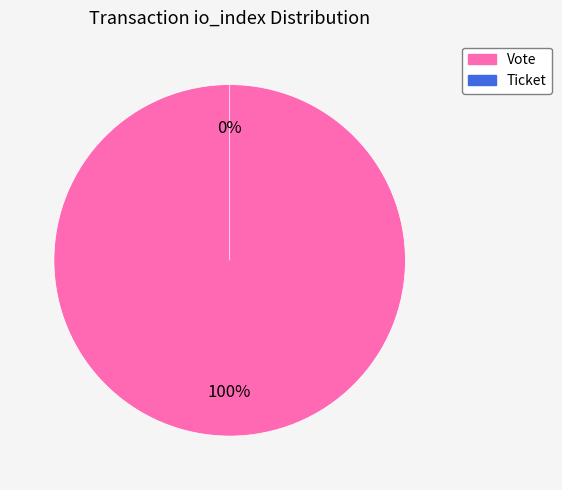

How many segments does this pie chart have?

2